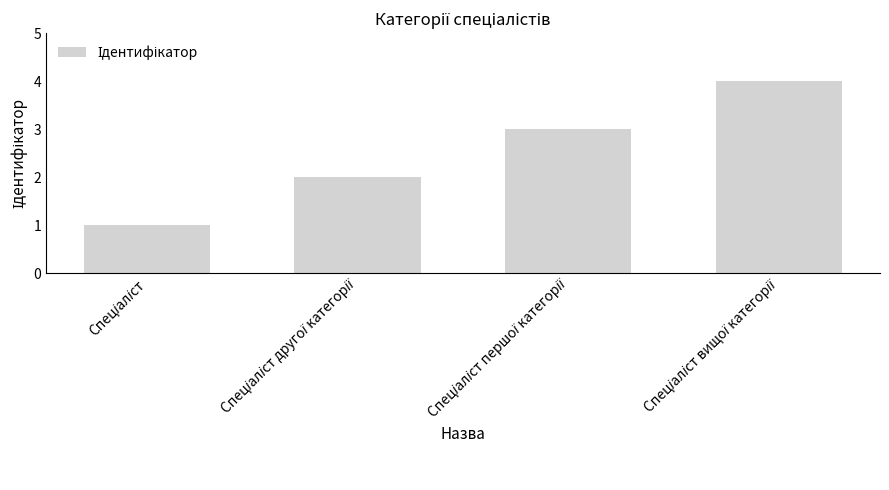

What is the difference between the maximum and minimum values?

3